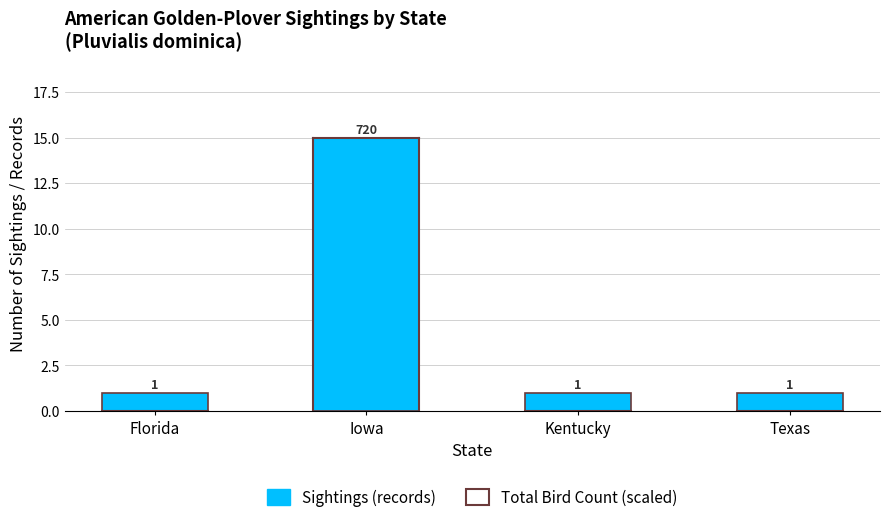

What is the smallest value displayed?

1